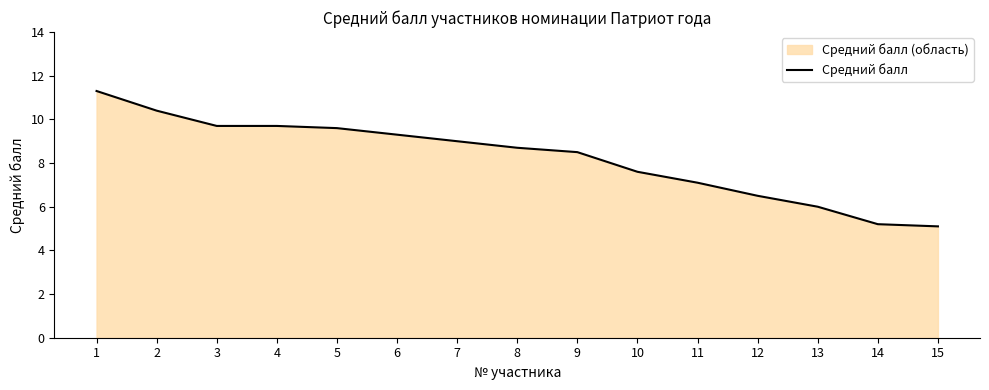

True or false: the data has more than 1 interior local peaks.

False